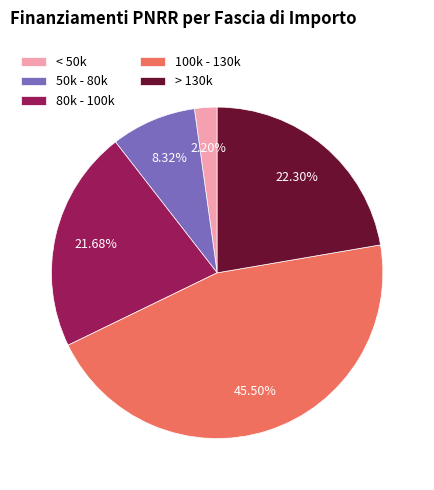

Does any single category account for the majority?

No